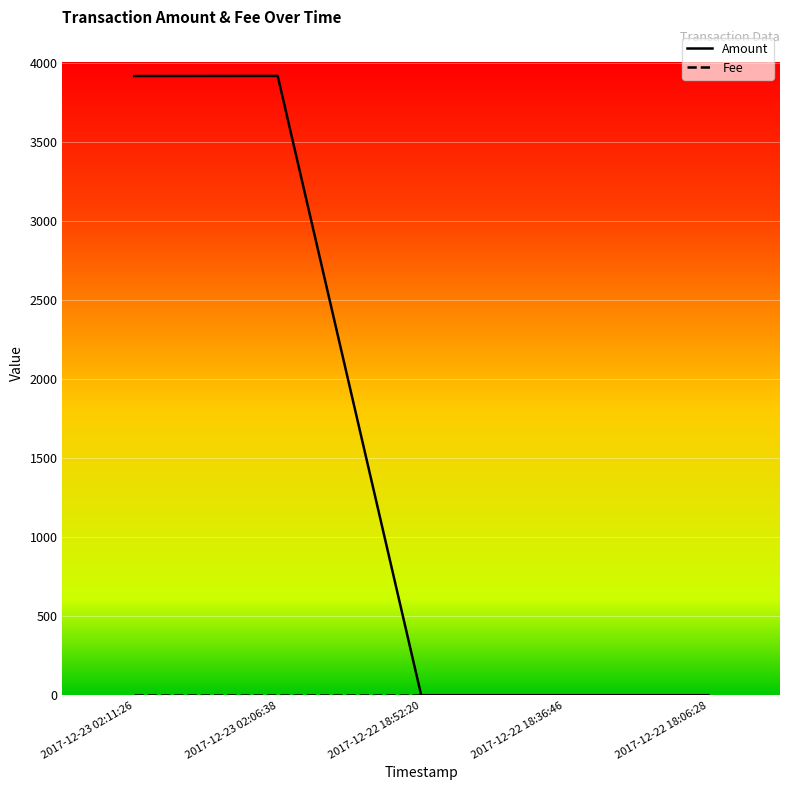

What is the average value?

1568